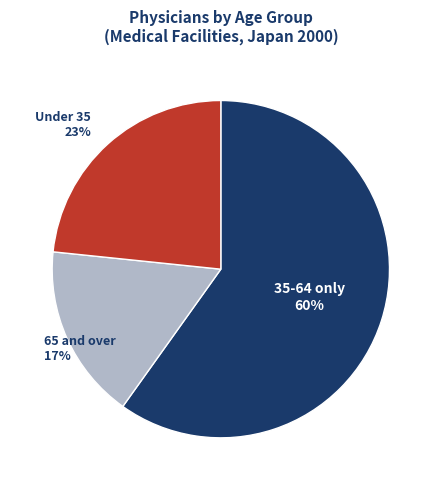

To the nearest percent, what is the difference between the largest and smallest slice percentages?

43%